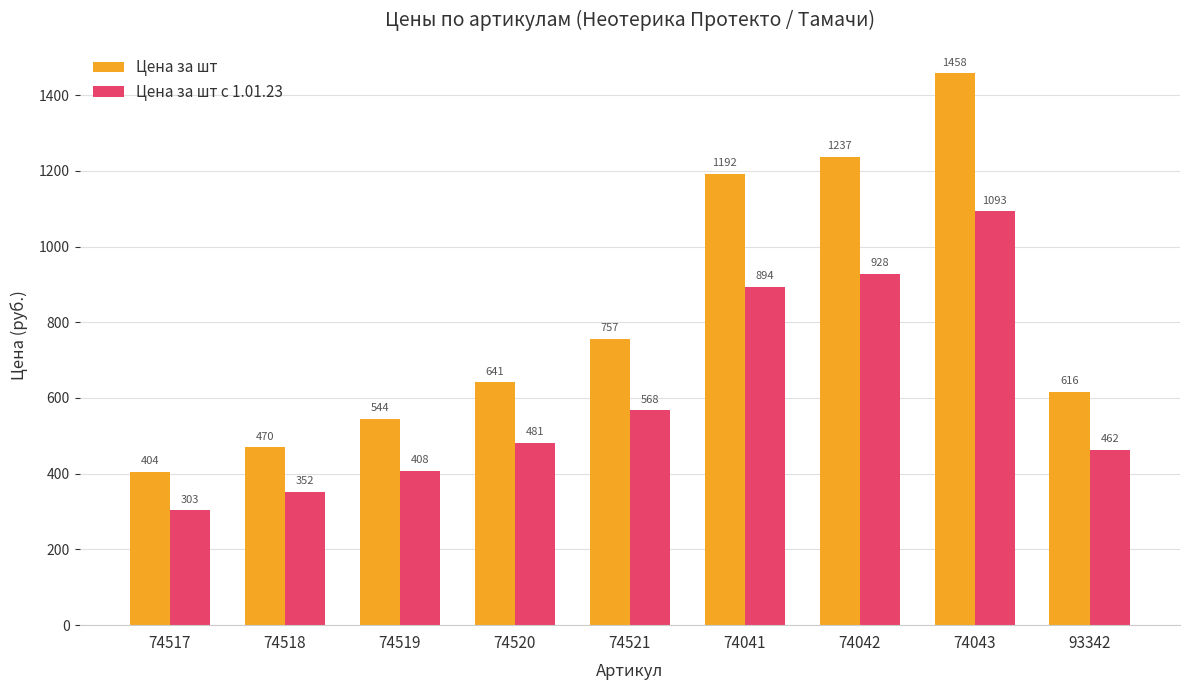

What is the maximum value shown in the chart?

1457.8